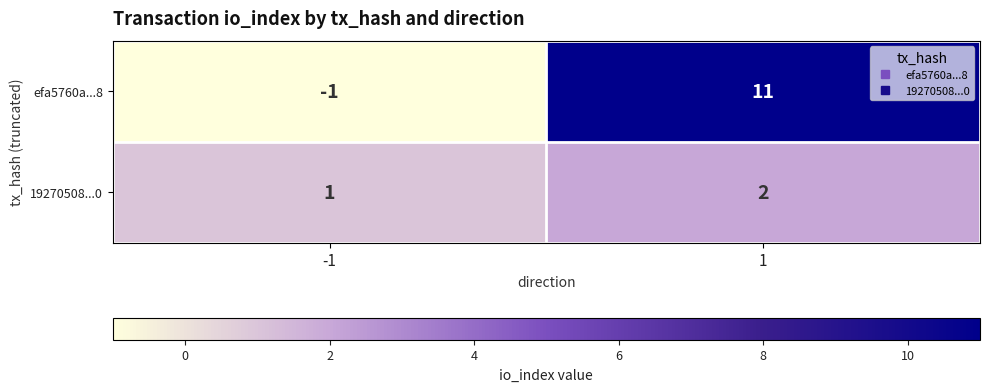

What is the maximum value for efa5760a...8?

11